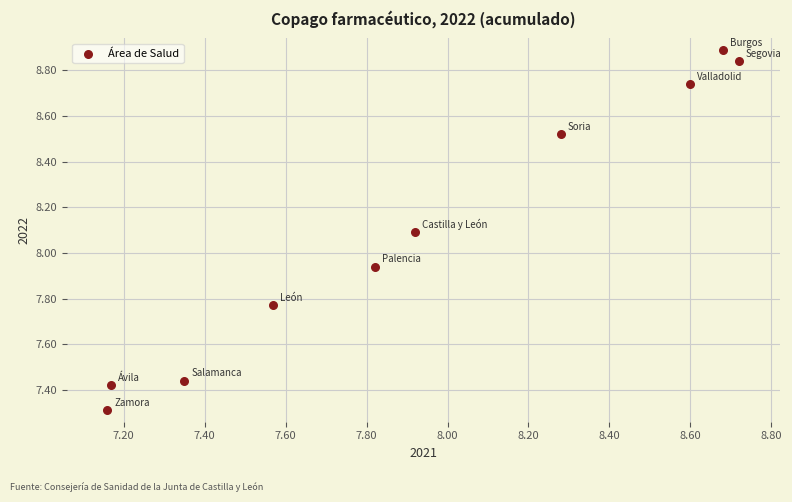

What is the range of Y values (max minus min)?

1.6